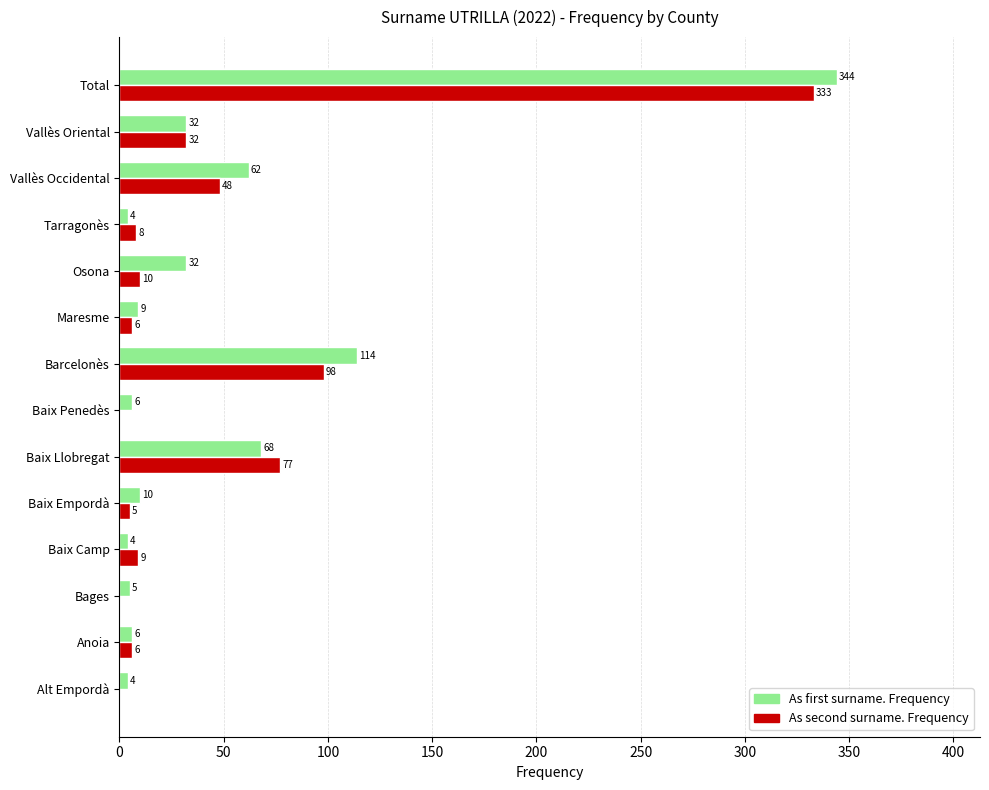

Which category has the highest value across all series?

Total